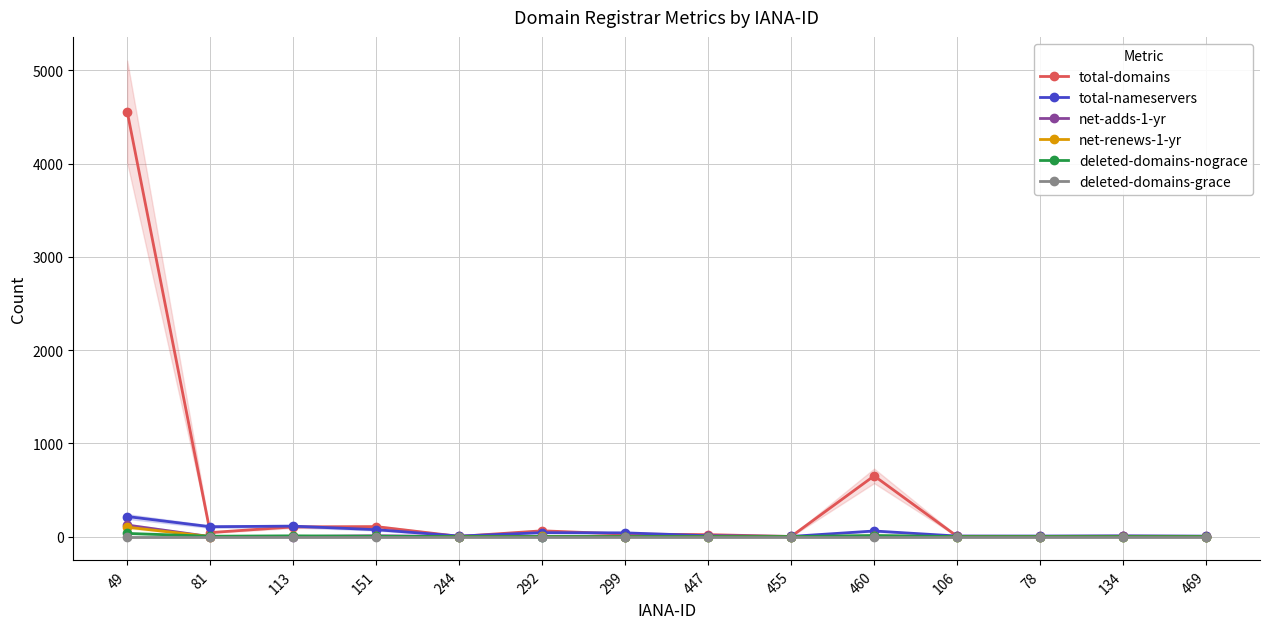

True or false: net-adds-1-yr has a value of 0 at 78.

True